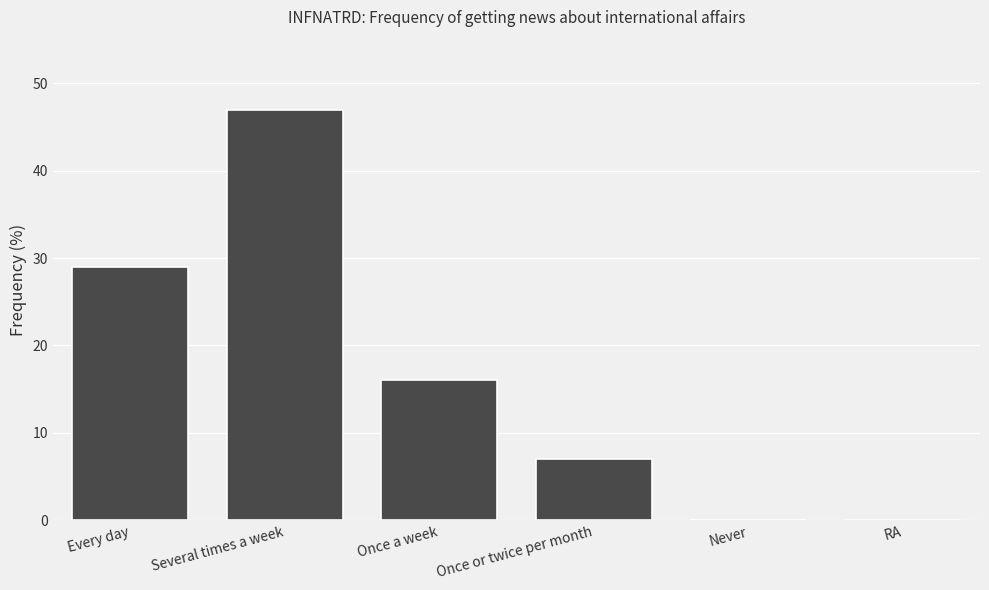

Is it true that the value at Never is -14?

False